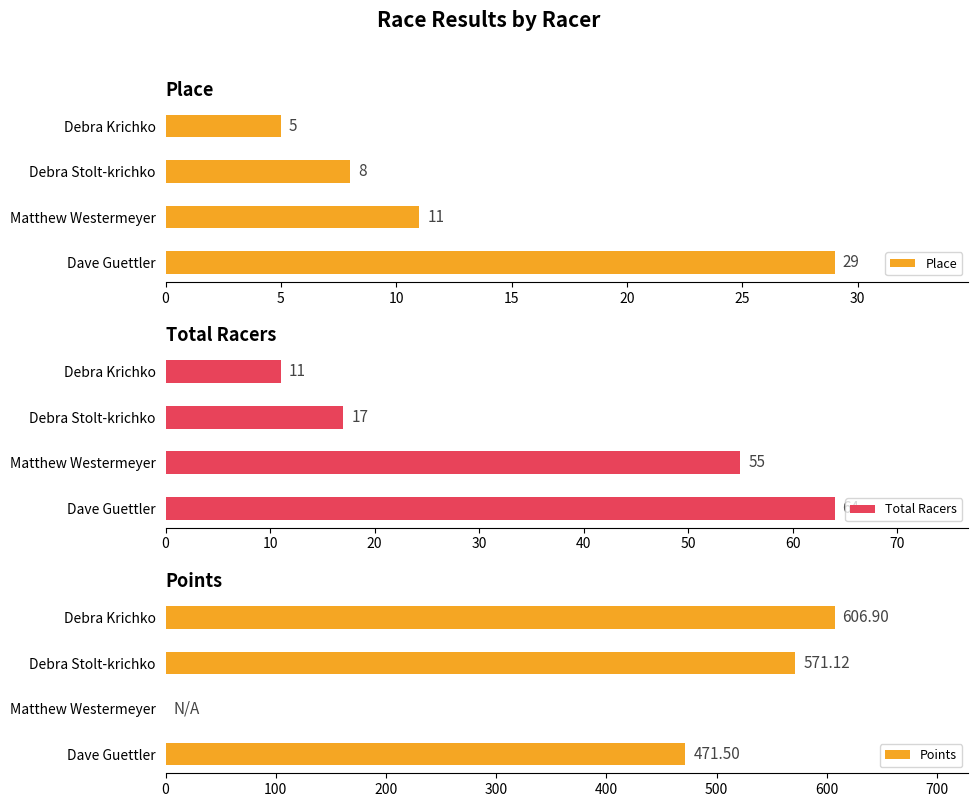

List the series in order of their peak value, lowest first.

Place, Total Racers, Points